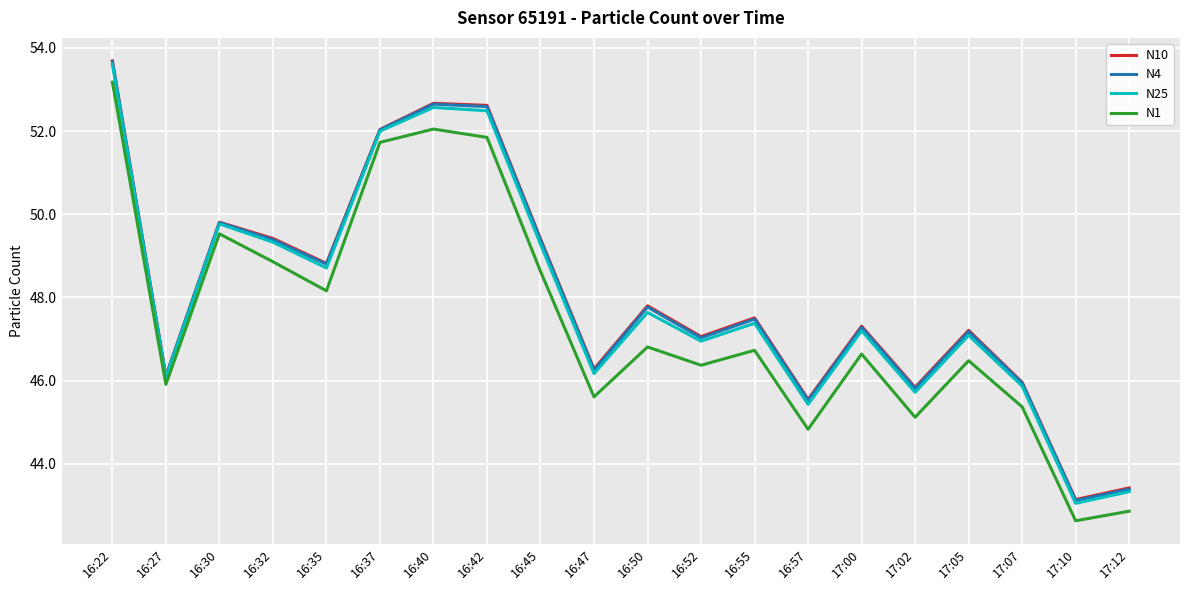

Read the N4 value at 17:00.

47.3